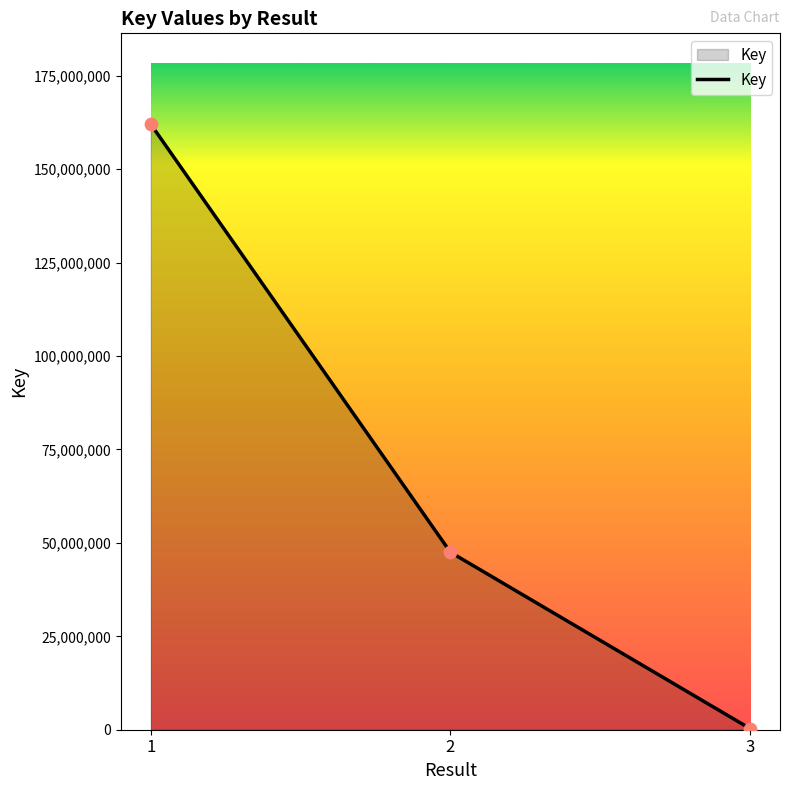

Between 1 and 2, which is larger?

1